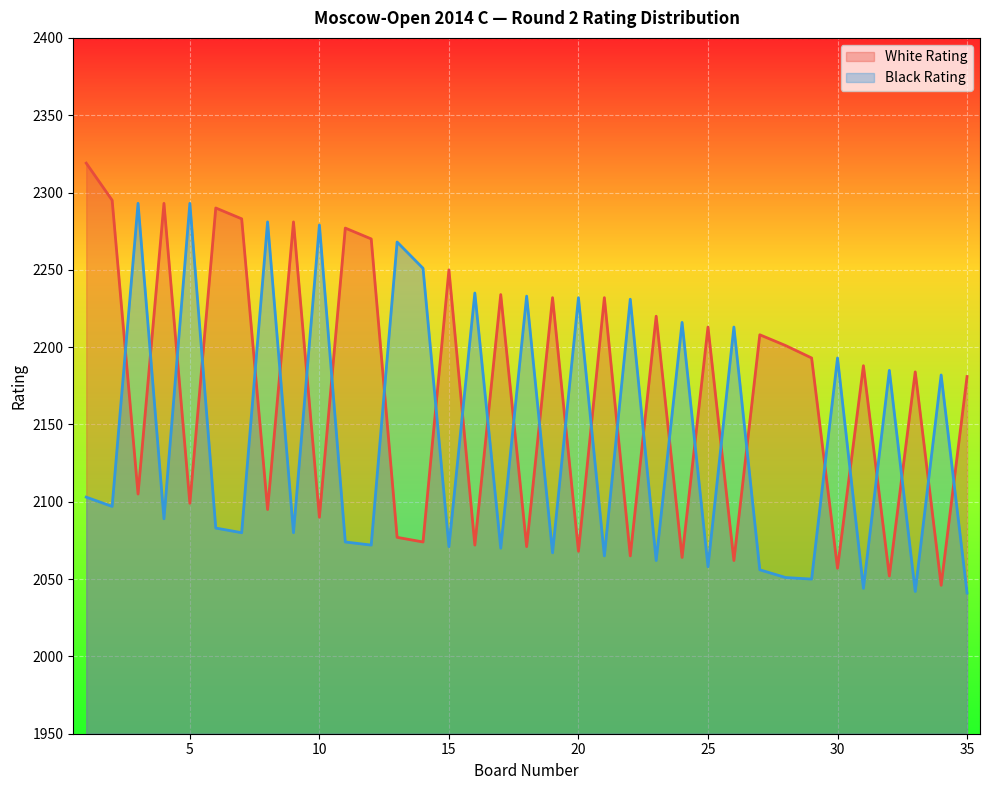

What is the difference between the maximum and minimum values in the White Rating series?

273